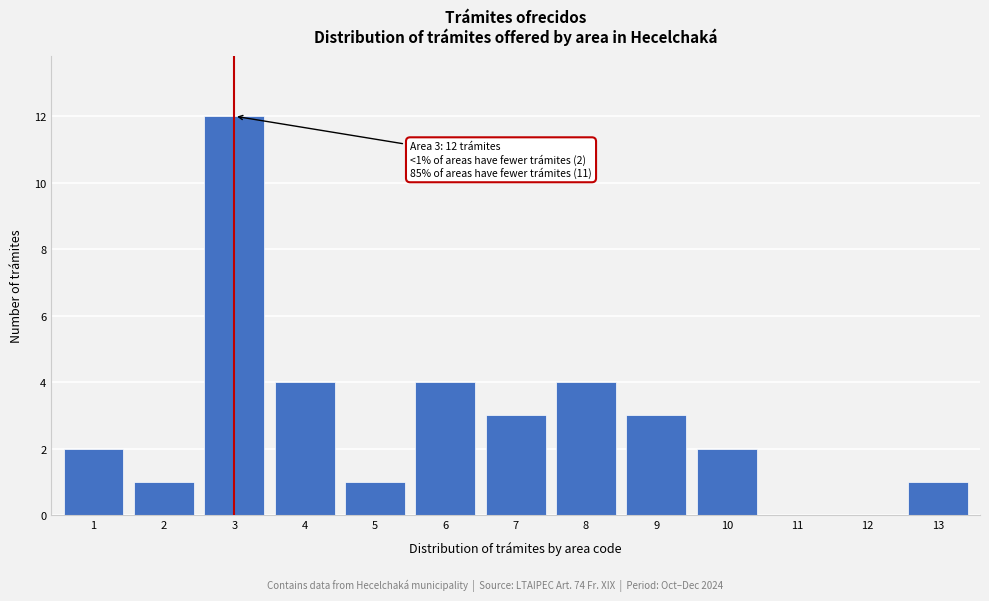

Reading left to right, list all the values displayed in this chart.

1=2	2=1	3=12	4=4	5=1	6=4	7=3	8=4	9=3	10=2	11=0	12=0	13=1